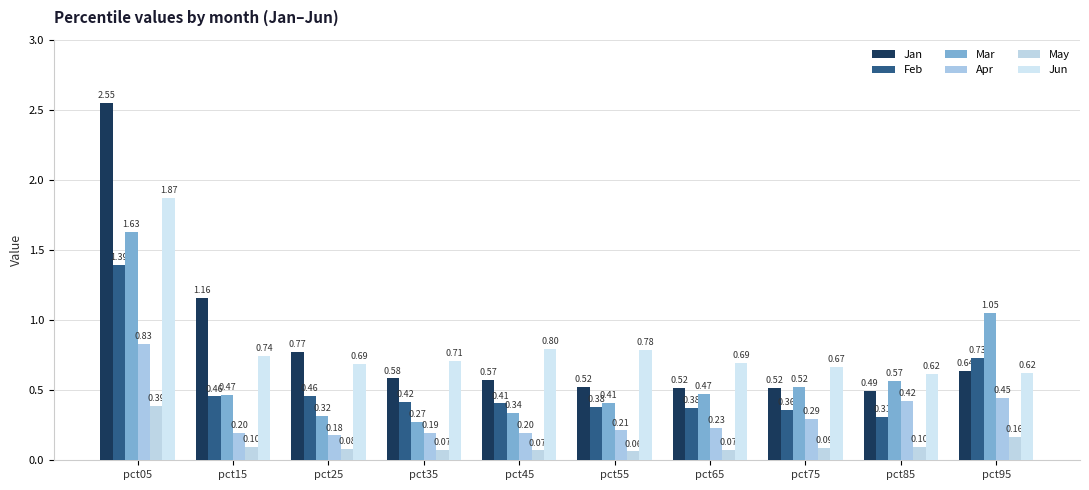

The Feb series shows 0.4 at pct75. True or false?

True